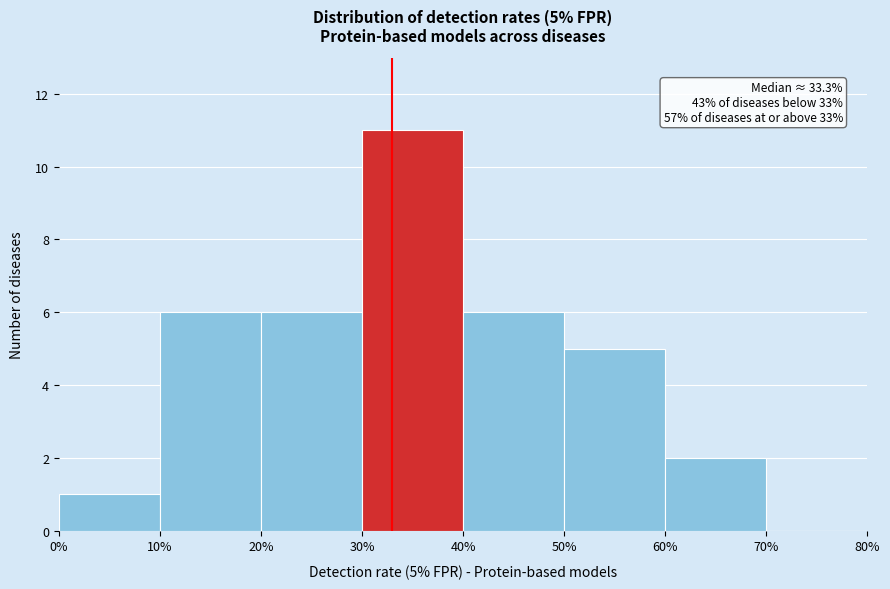

Over which range of the x-axis is the bar tallest?

30% to 40%